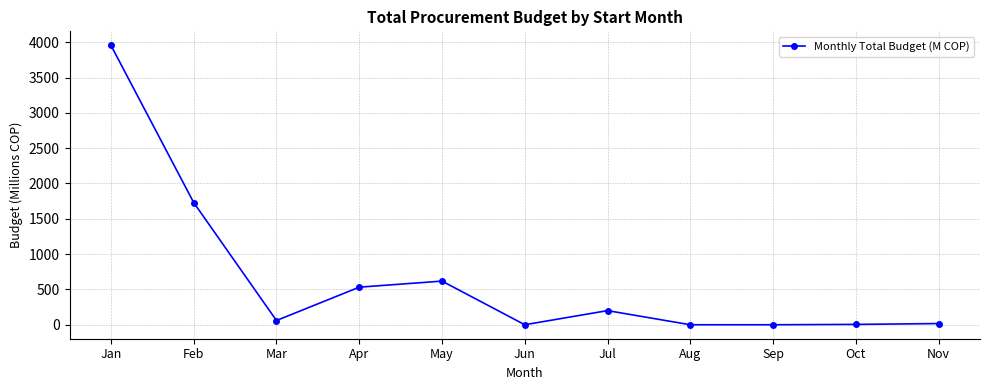

How many data points are less than 60?

5